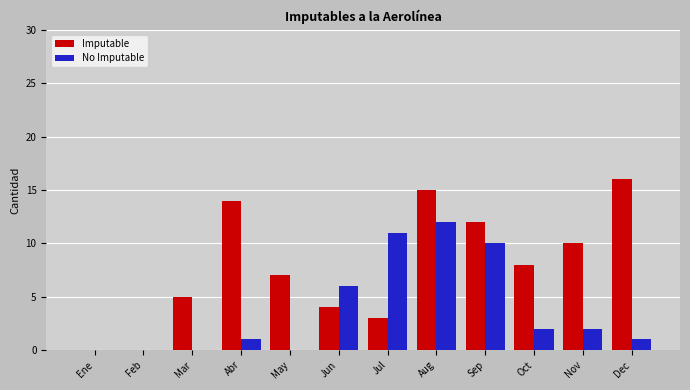

Where is No Imputable nearest to the value 6?

Jun